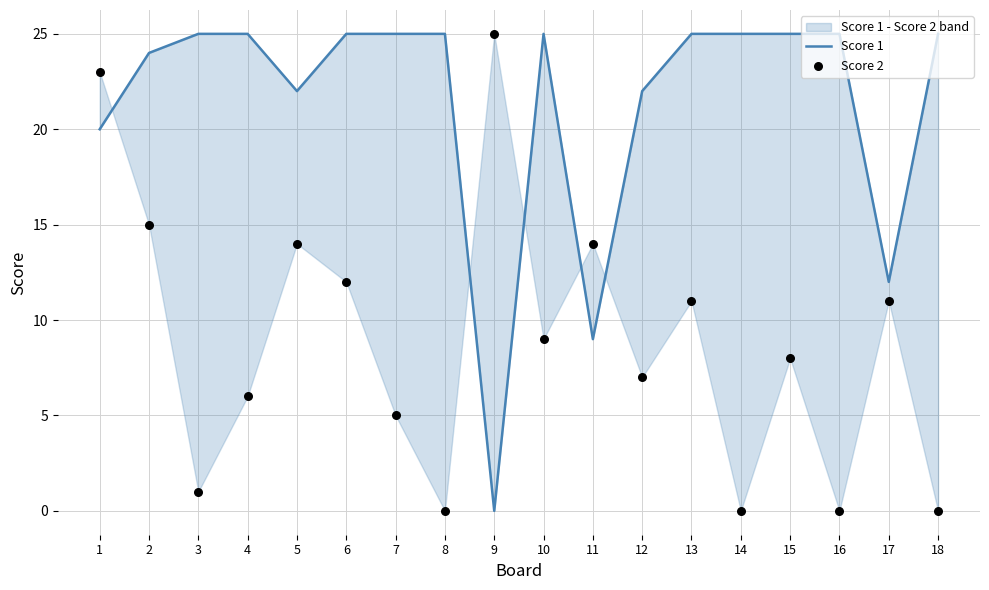

What are all the series names shown in the legend?

Score 1, Score 2